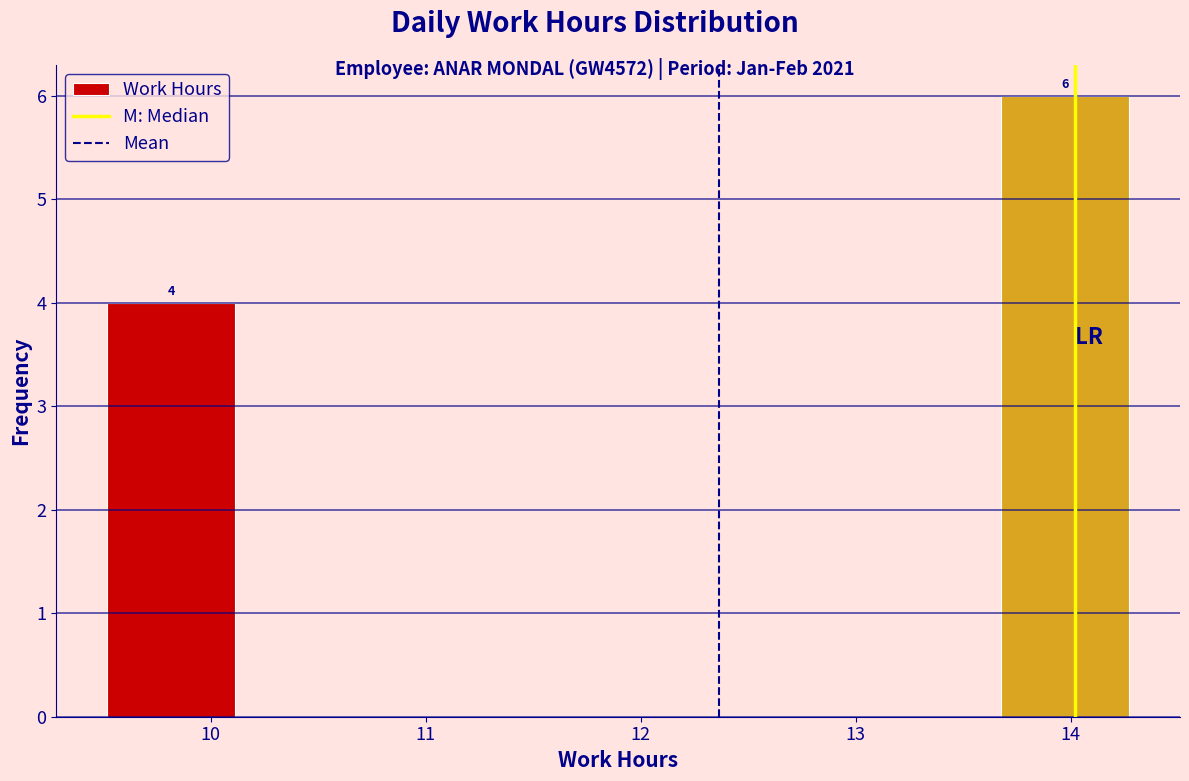

Which range on the x-axis has the tallest bar?

13.7 to 14.3